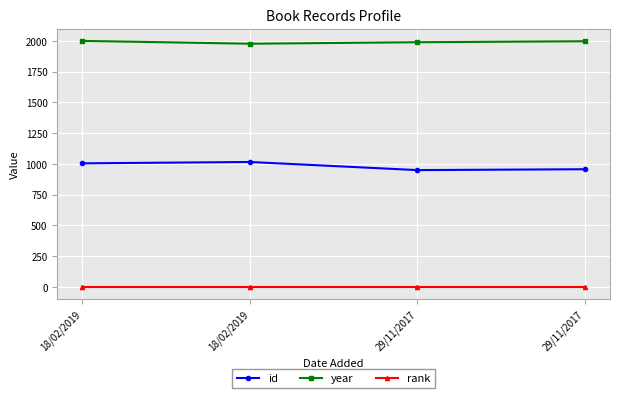

How many distinct data groups are displayed?

3